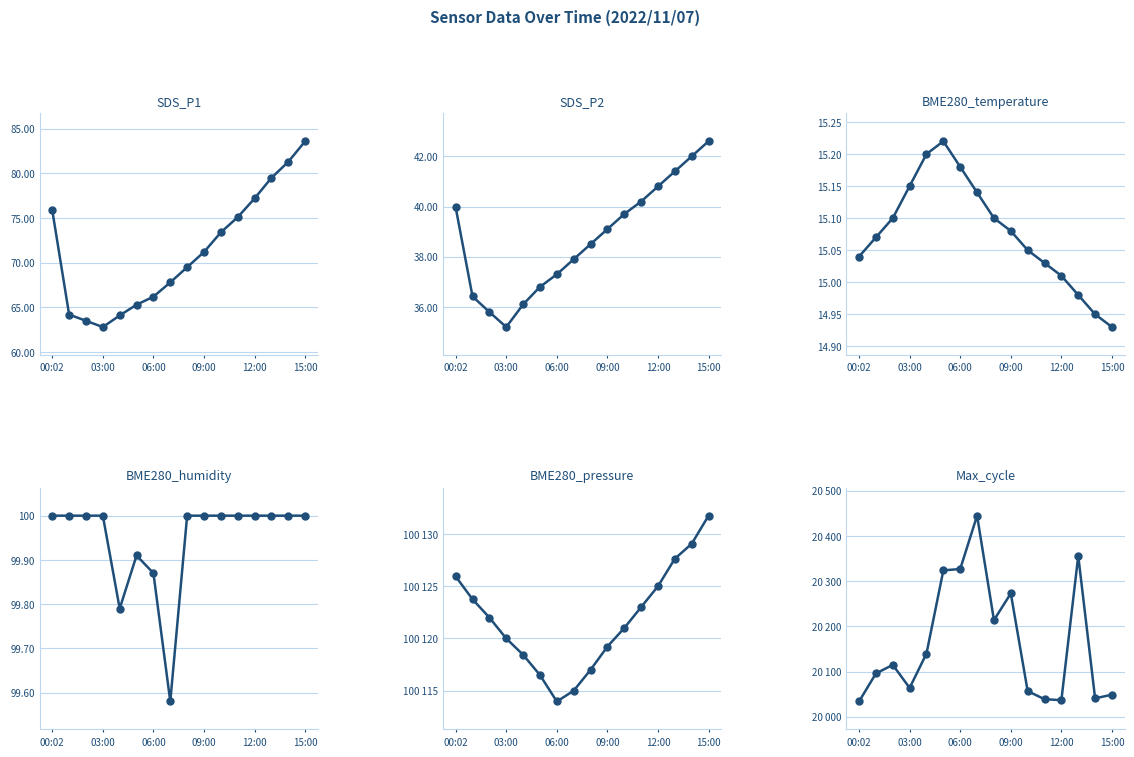

How many data points in BME280_humidity are less than 100?

4